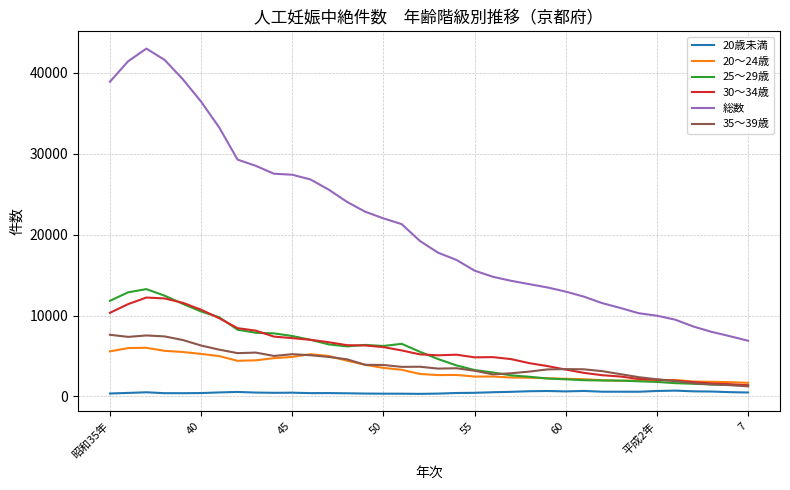

What is the sum of all 総数 values?

763619